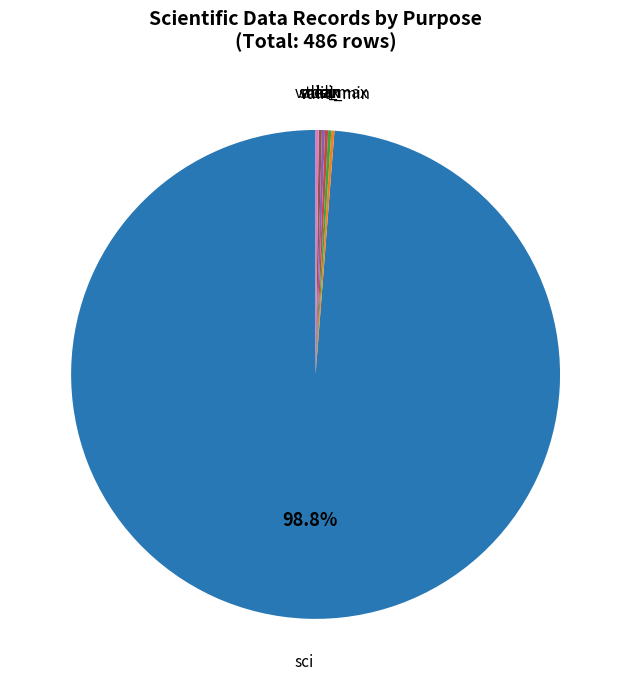

Does any single category account for the majority?

Yes